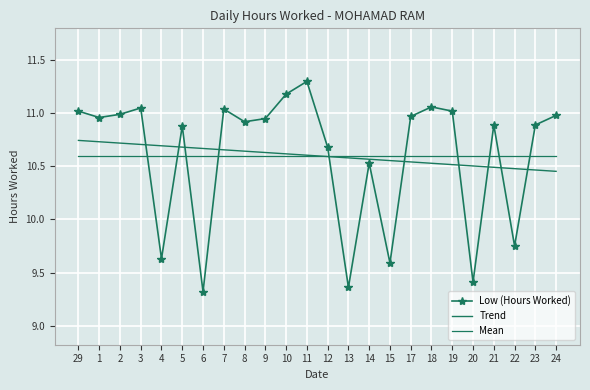

What position from the left is 7?

8